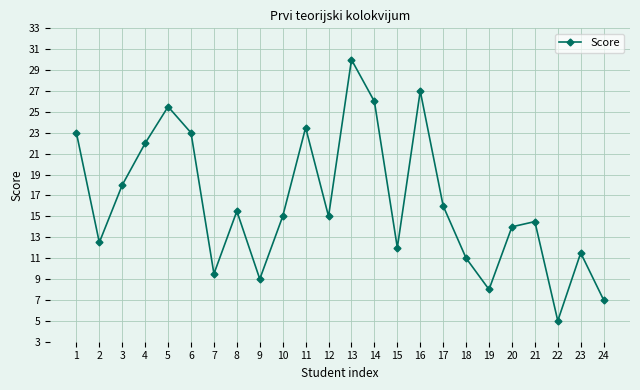

What is the difference between the values at 6 and 4?

1.0